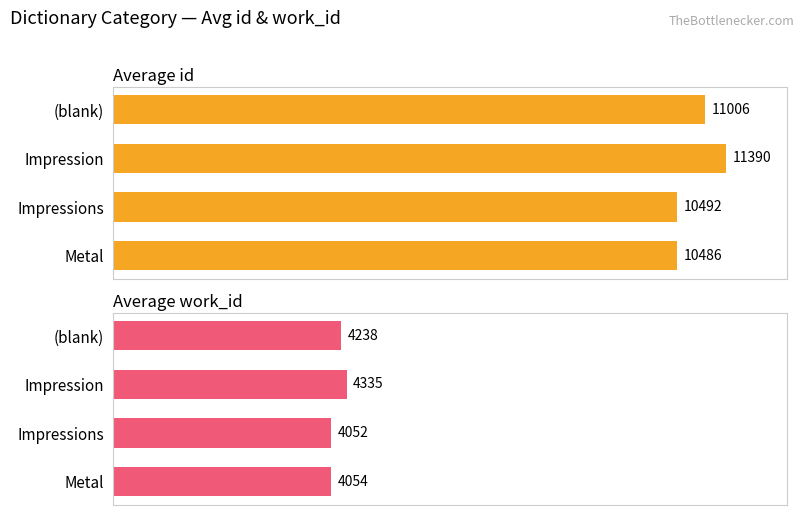

Count the number of categories in the chart.

4